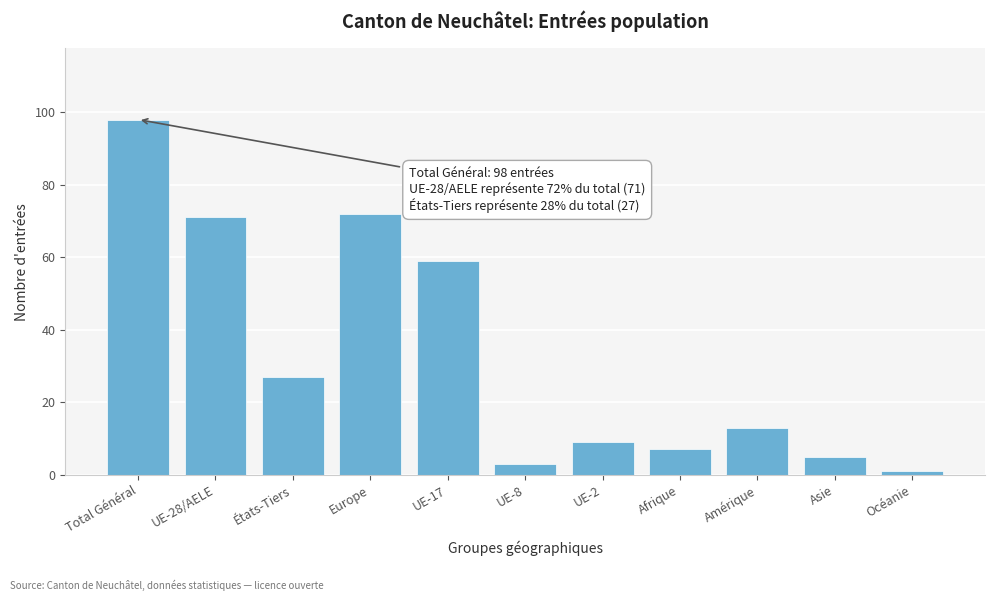

Reading left to right, extract all data points from this chart.

Total Général=98	UE-28/AELE=71	États-Tiers=27	Europe=72	UE-17=59	UE-8=3	UE-2=9	Afrique=7	Amérique=13	Asie=5	Océanie=1